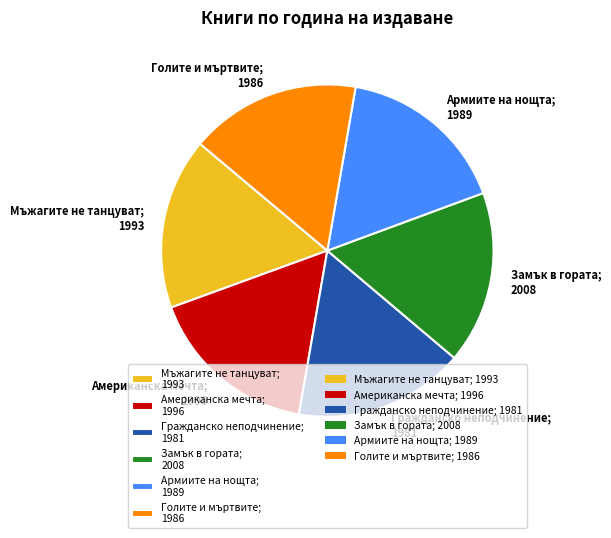

The Голите и мъртвите; 1986 slice represents 29% of the pie. True or false?

False